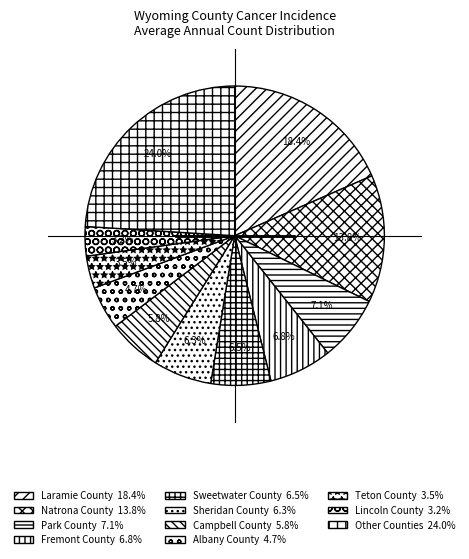

Count the number of slices in the pie.

11